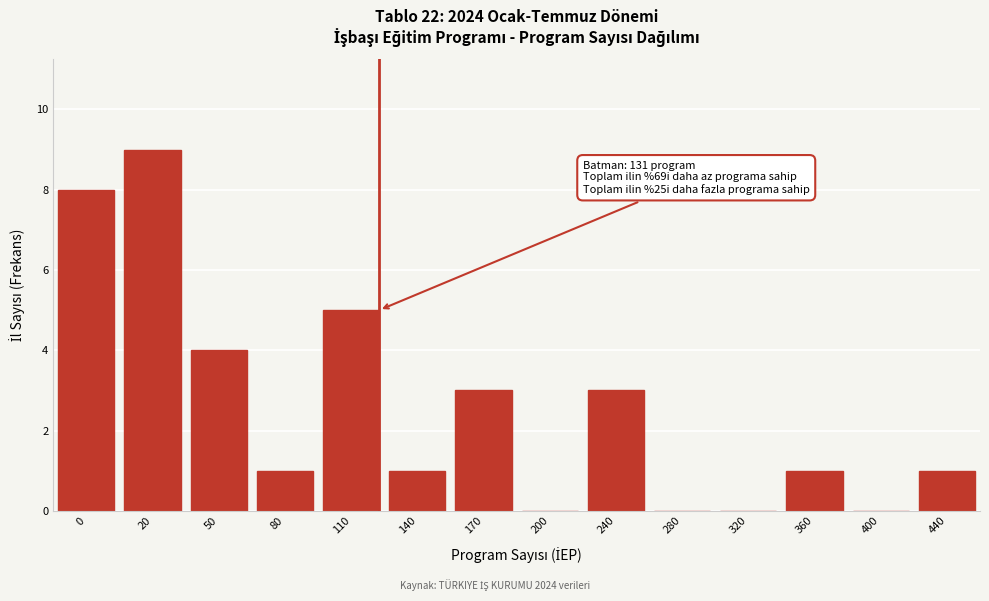

Reading left to right, extract all data points from this chart.

0=8	20=9	50=4	80=1	110=5	140=1	170=3	200=0	240=3	280=0	320=0	360=1	400=0	440=1